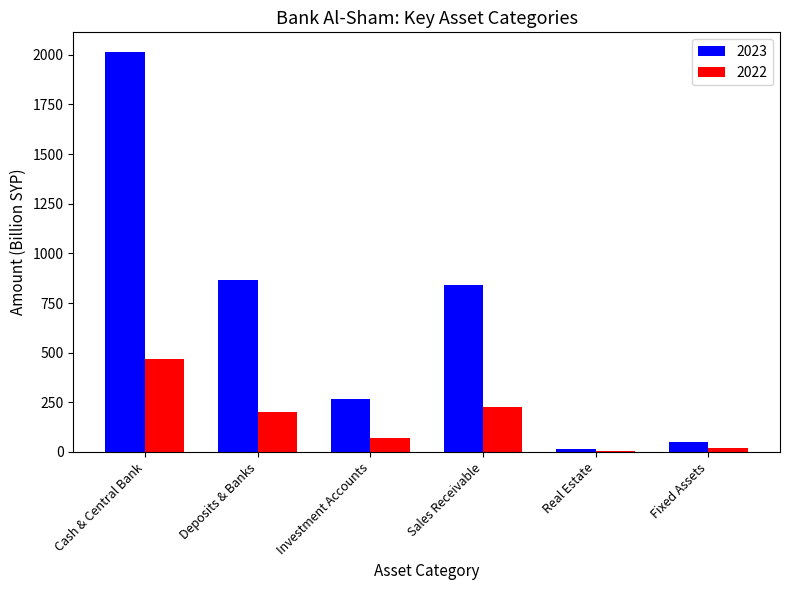

The value of 2022 at Sales Receivable is 300.0. True or false?

False